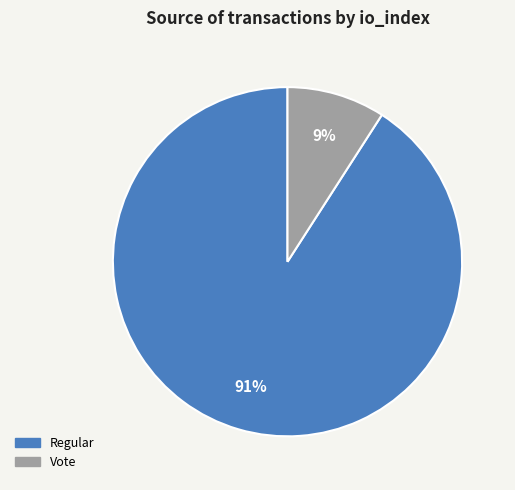

Do Regular and Vote together represent more than half of the pie?

Yes